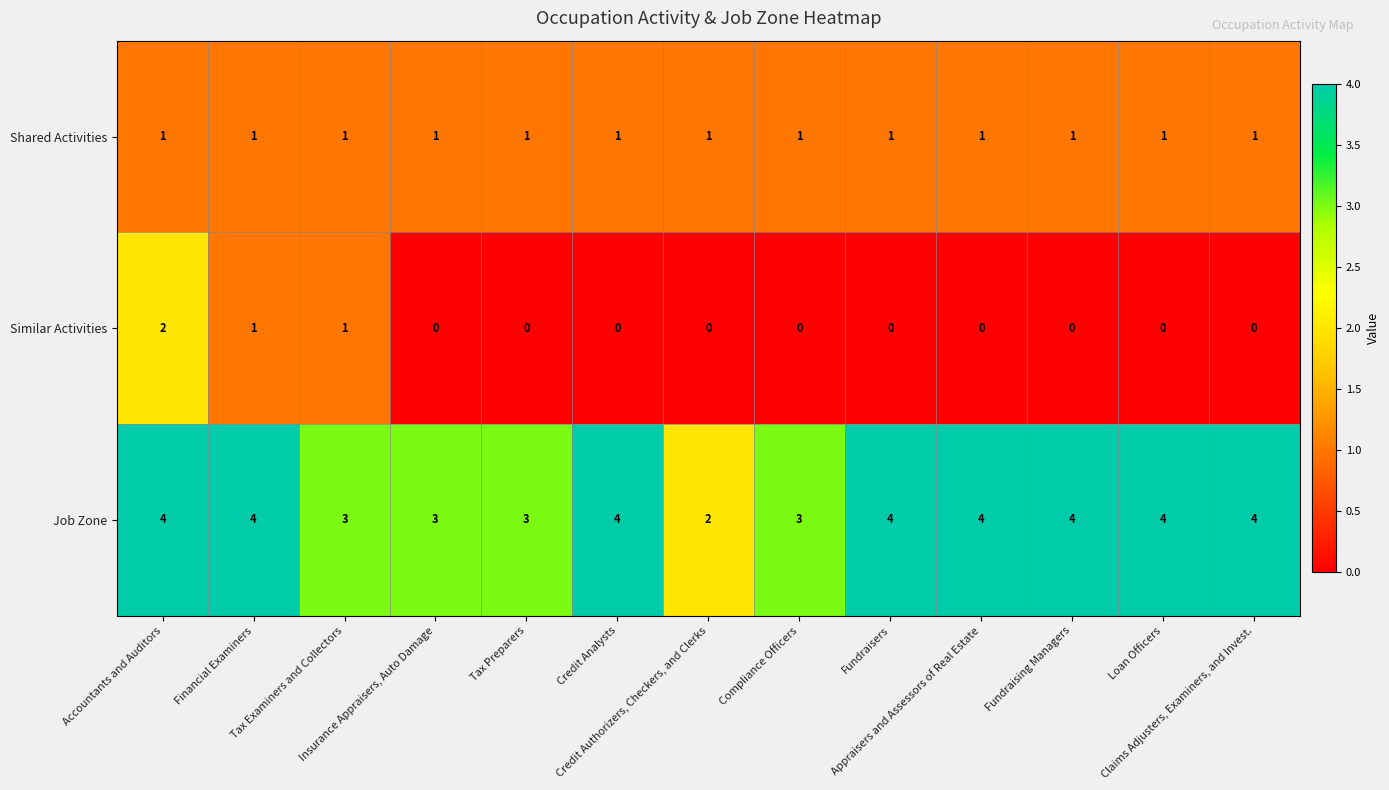

How many Job Zone values are between 3 and 4?

12